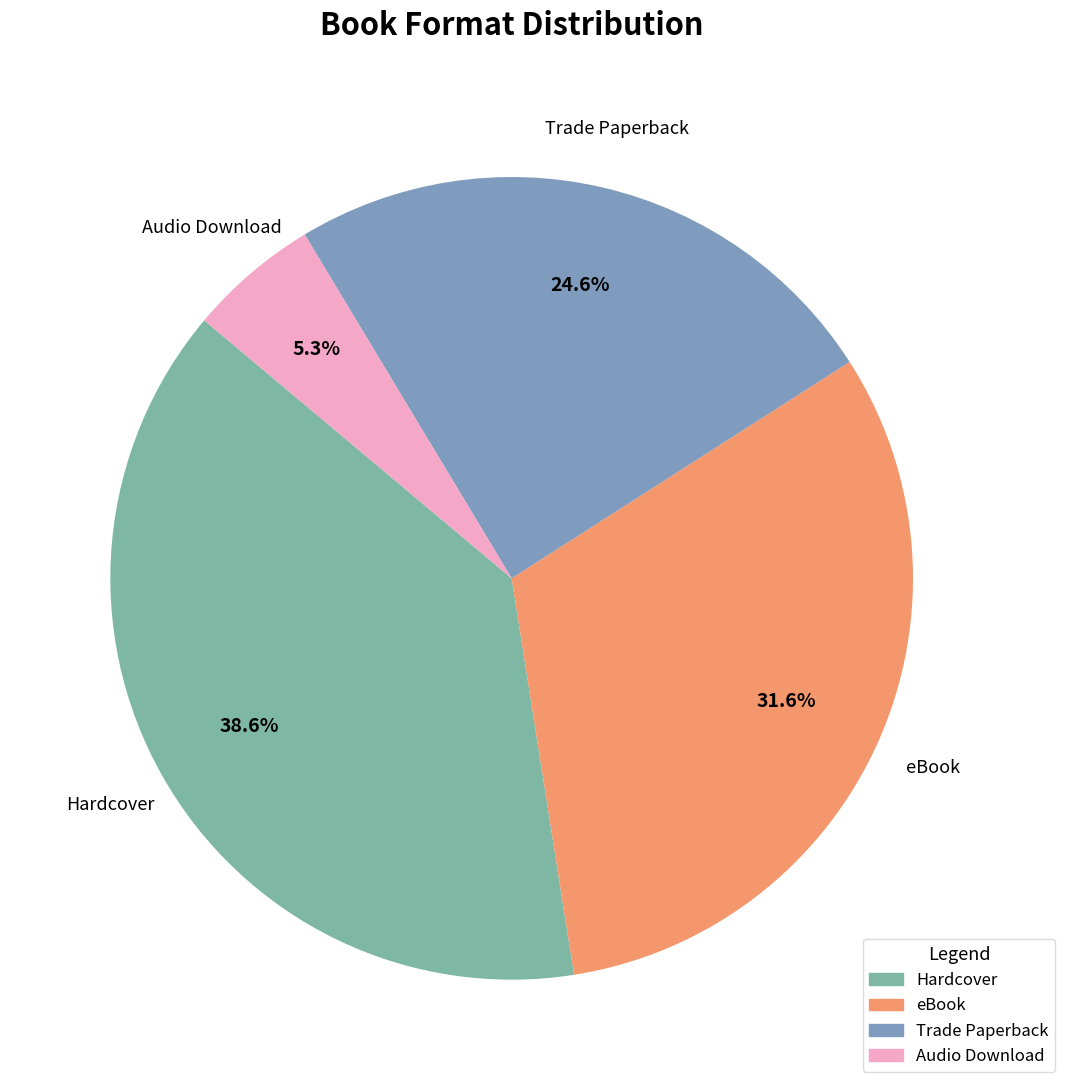

Rank the categories by value from lowest to highest.

Audio Download, Trade Paperback, eBook, Hardcover